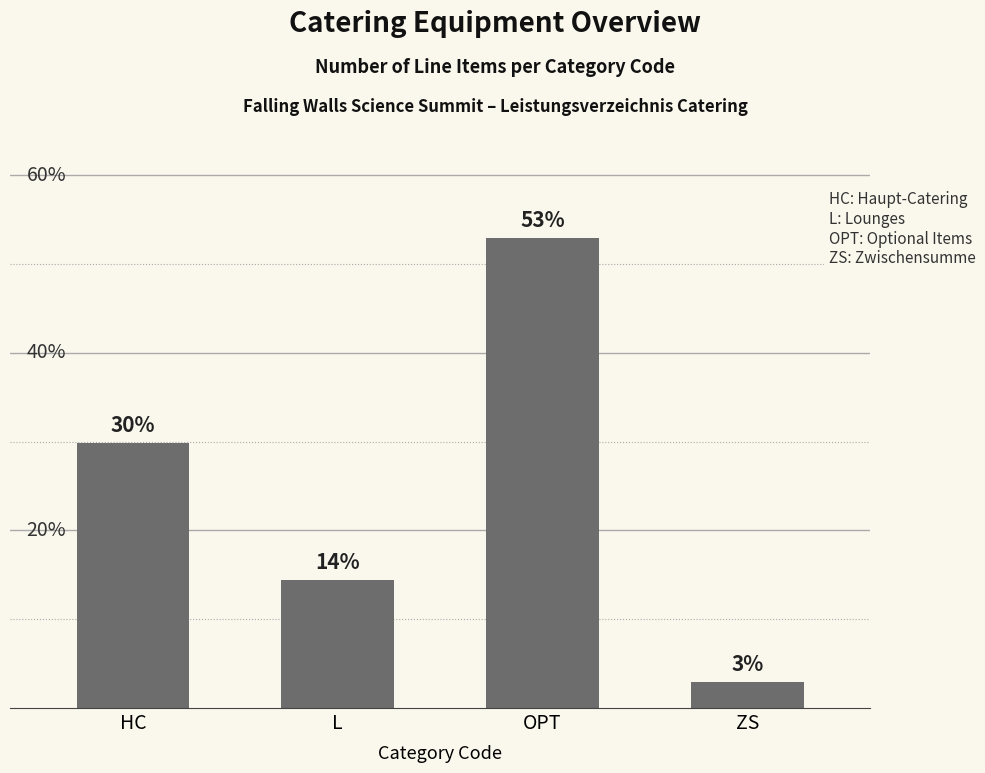

Reading left to right, extract all data points from this chart.

HC=29.8	L=14.4	OPT=52.9	ZS=2.9